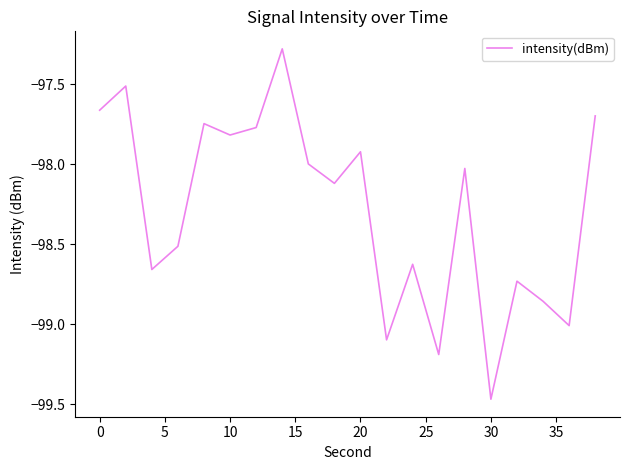

What is the difference between the maximum and minimum values?

2.2